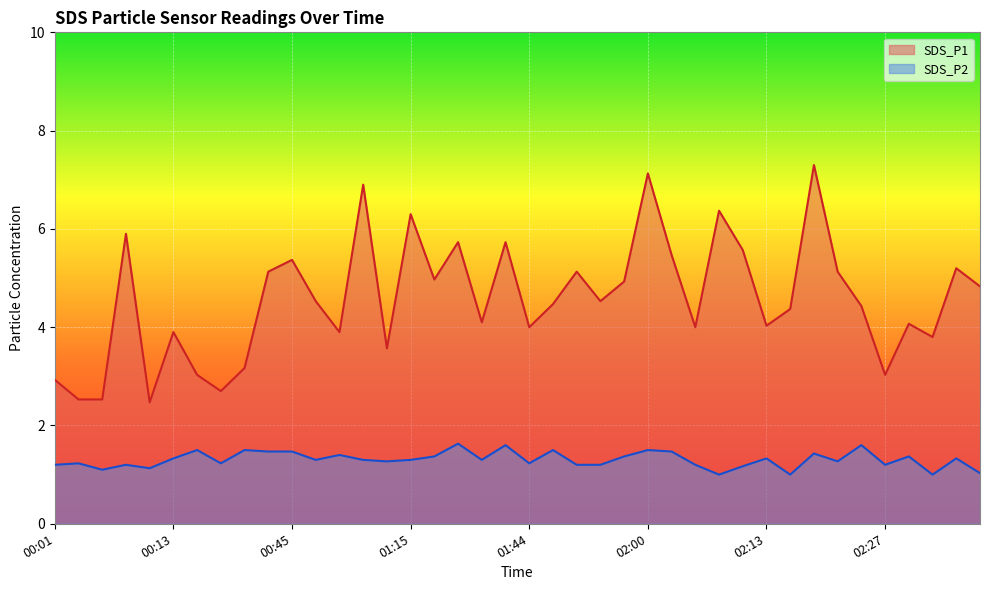

The SDS_P1 series shows 5.7 at 01:30. True or false?

True